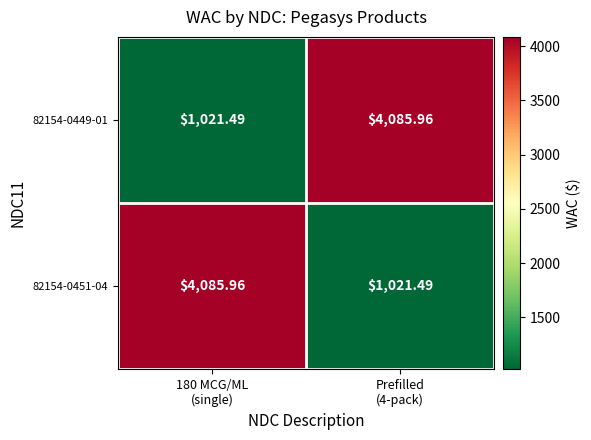

At 180 MCG/ML
(single), list the series in order from largest to smallest.

82154-0451-04, 82154-0449-01